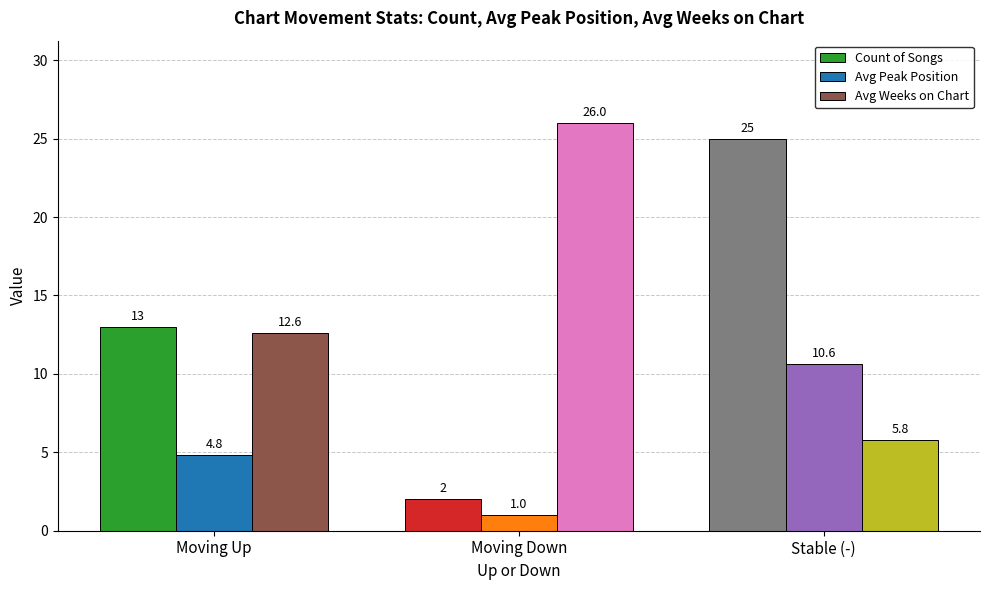

What are all the series names shown in the legend?

Count of Songs, Avg Peak Position, Avg Weeks on Chart